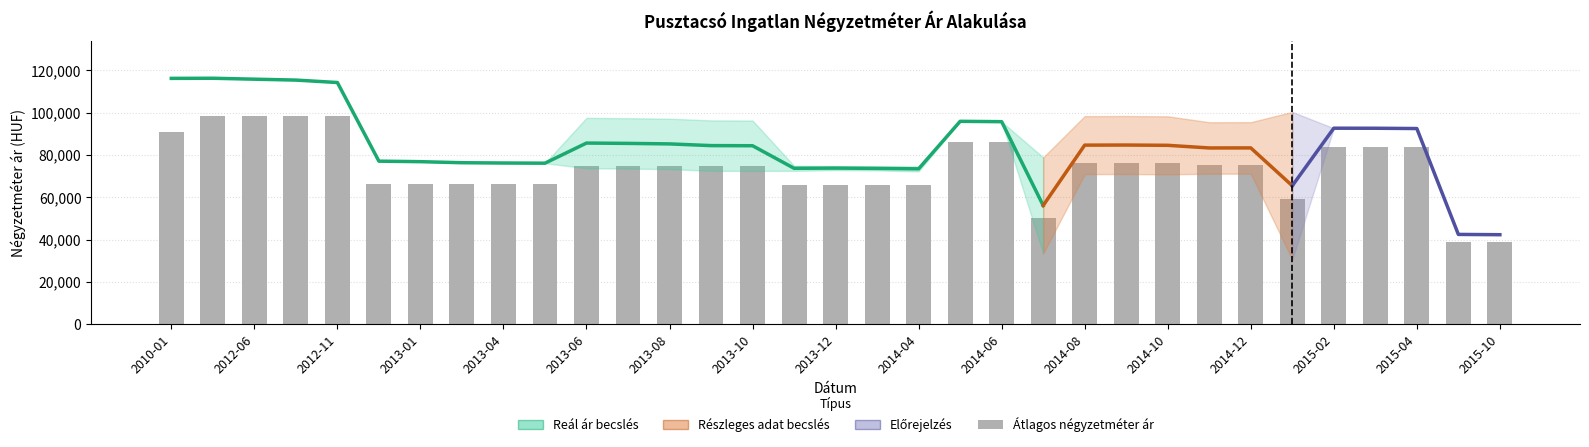

Reading left to right, what are all the values shown in this chart?

Átlagos négyzetméter ár: 2010-01=91014	2012-05=98333	2012-06=98333	2012-07=98333	2012-11=98333	2012-12=66500	2013-01=66500	2013-03=66500	2013-04=66500	2013-05=66500	2013-06=74916	2013-07=74916	2013-08=74916	2013-09=74916	2013-10=74916	2013-11=65657	2013-12=65938	2014-01=65938	2014-04=65657	2014-05=85869	2014-06=85869	2014-07=50448	2014-08=76184	2014-09=76184	2014-10=76184	2014-11=75097	2014-12=75097	2015-01=59045	2015-02=83695	2015-03=83695	2015-04=83695	2015-09=38706	2015-10=38706
Szórás alsó határ: 2010-01=116129	2012-05=116188	2012-06=115755	2012-07=115326	2012-11=114176	2012-12=77052	2013-01=76811	2013-03=76313	2013-04=76175	2013-05=76096	2013-06=73691	2013-07=73537	2013-08=73295	2013-09=72493	2013-10=72429	2013-11=72491	2013-12=72801	2014-01=72671	2014-04=72230	2014-05=95855	2014-06=95686	2014-07=33431	2014-08=70922	2014-09=70965	2014-10=70837	2014-11=71126	2014-12=71147	2015-01=30590	2015-02=92611	2015-03=92588	2015-04=92449	2015-09=42468	2015-10=42332
Szórás felső határ: 2010-01=116129	2012-05=116188	2012-06=115755	2012-07=115326	2012-11=114176	2012-12=77052	2013-01=76811	2013-03=76313	2013-04=76175	2013-05=76096	2013-06=97495	2013-07=97341	2013-08=97099	2013-09=96297	2013-10=96233	2013-11=74875	2013-12=74747	2014-01=74617	2014-04=74614	2014-05=95855	2014-06=95686	2014-07=78831	2014-08=98312	2014-09=98355	2014-10=98227	2014-11=95442	2014-12=95463	2015-01=100308	2015-02=92611	2015-03=92588	2015-04=92449	2015-09=42468	2015-10=42332
Átlagos reál ár: 2010-01=116129	2012-05=116188	2012-06=115755	2012-07=115326	2012-11=114176	2012-12=77052	2013-01=76811	2013-03=76313	2013-04=76175	2013-05=76096	2013-06=85593	2013-07=85439	2013-08=85197	2013-09=84395	2013-10=84331	2013-11=73683	2013-12=73774	2014-01=73644	2014-04=73422	2014-05=95855	2014-06=95686	2014-07=56131	2014-08=84617	2014-09=84660	2014-10=84532	2014-11=83284	2014-12=83305	2015-01=65449	2015-02=92611	2015-03=92588	2015-04=92449	2015-09=42468	2015-10=42332